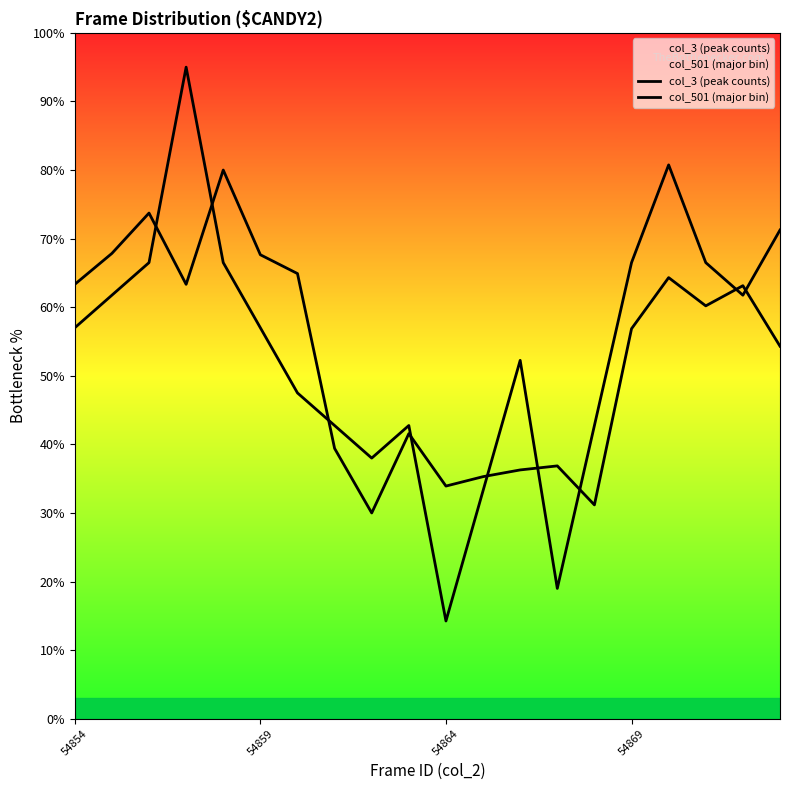

At which category does col_501 (major bin) reach its first local valley?

54869